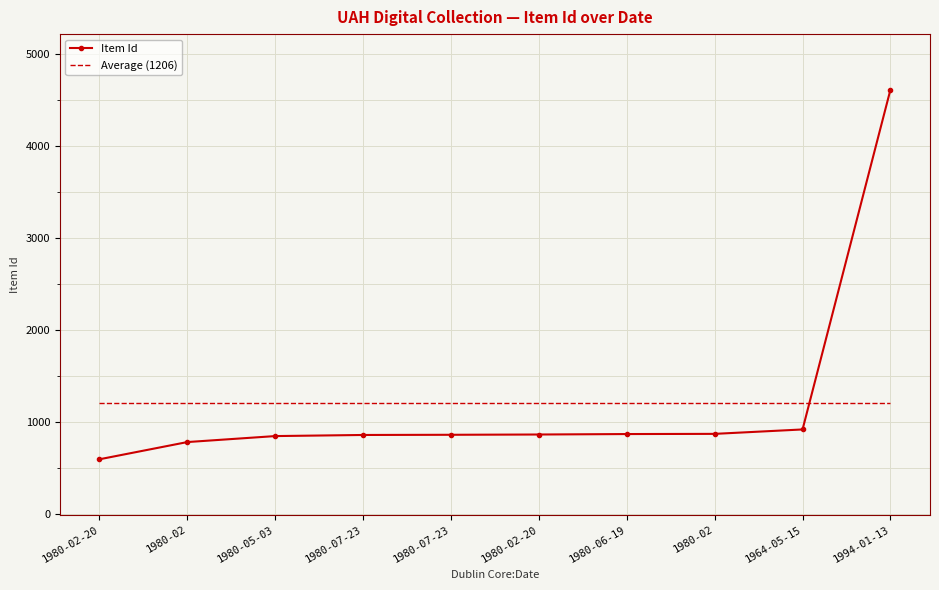

What are all the series names shown in the legend?

Item Id, Average (1206)